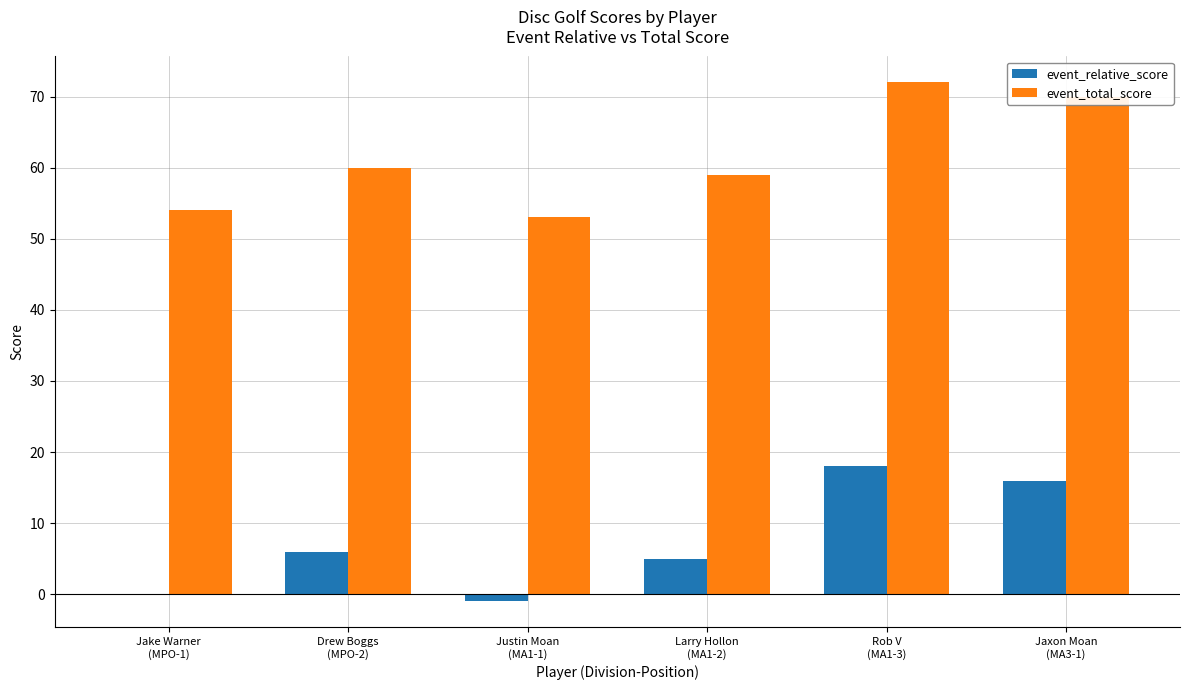

Which series has the largest total across all categories?

event_total_score